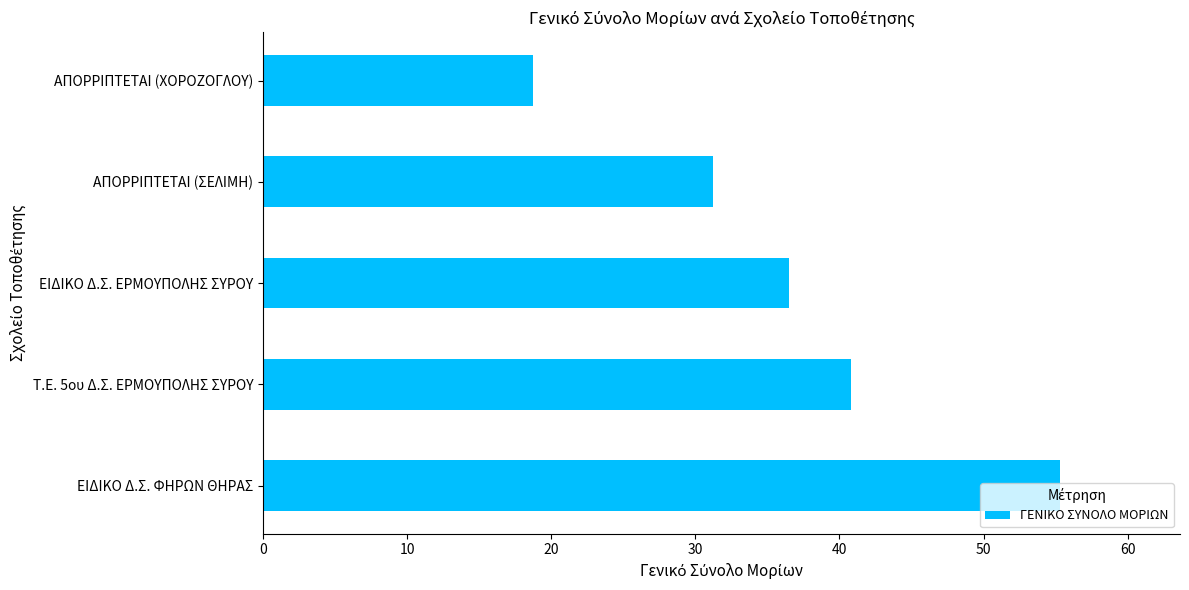

Approximately how many times larger is the value at ΑΠΟΡΡΙΠΤΕΤΑΙ (ΧΟΡΟΖΟΓΛΟΥ) compared to ΑΠΟΡΡΙΠΤΕΤΑΙ (ΣΕΛΙΜΗ)?

0.6